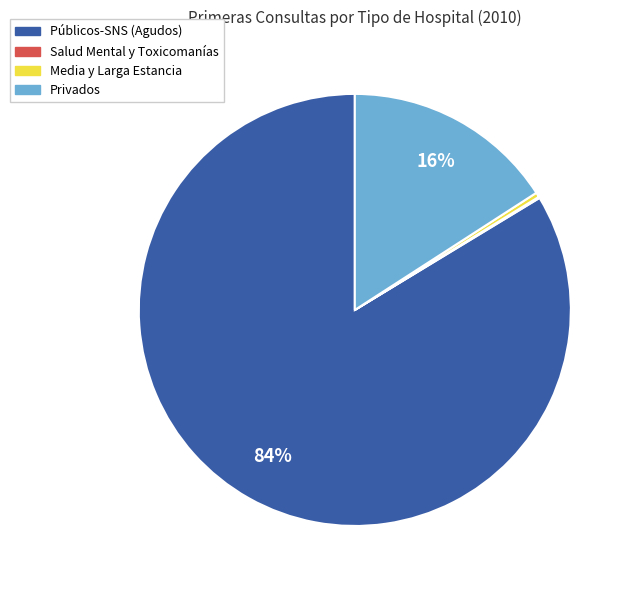

Which slice is the largest?

Públicos-SNS (Agudos)